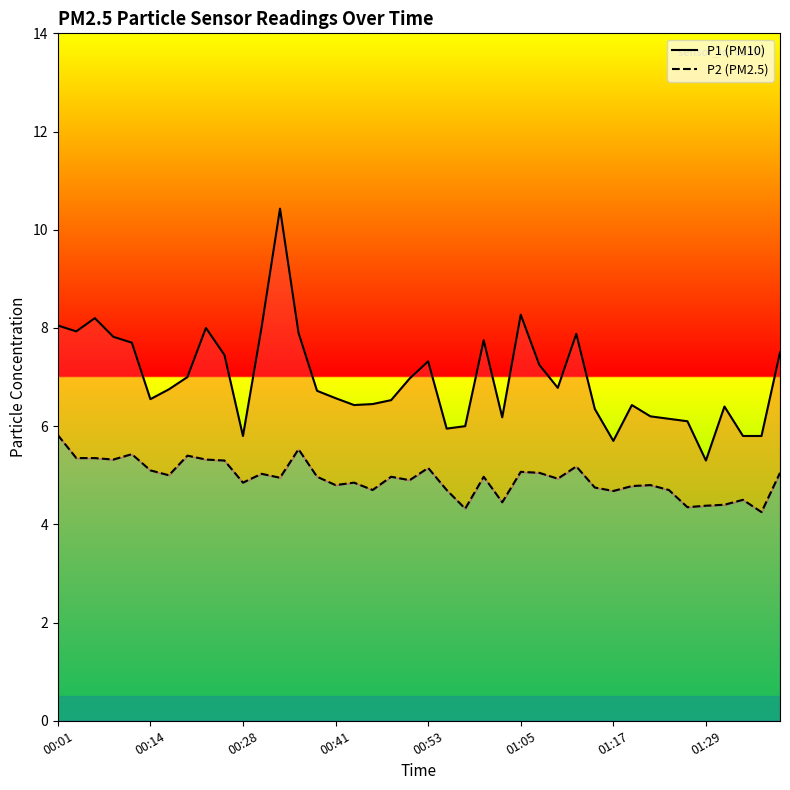

What is the label of the 17th point from the left?

16